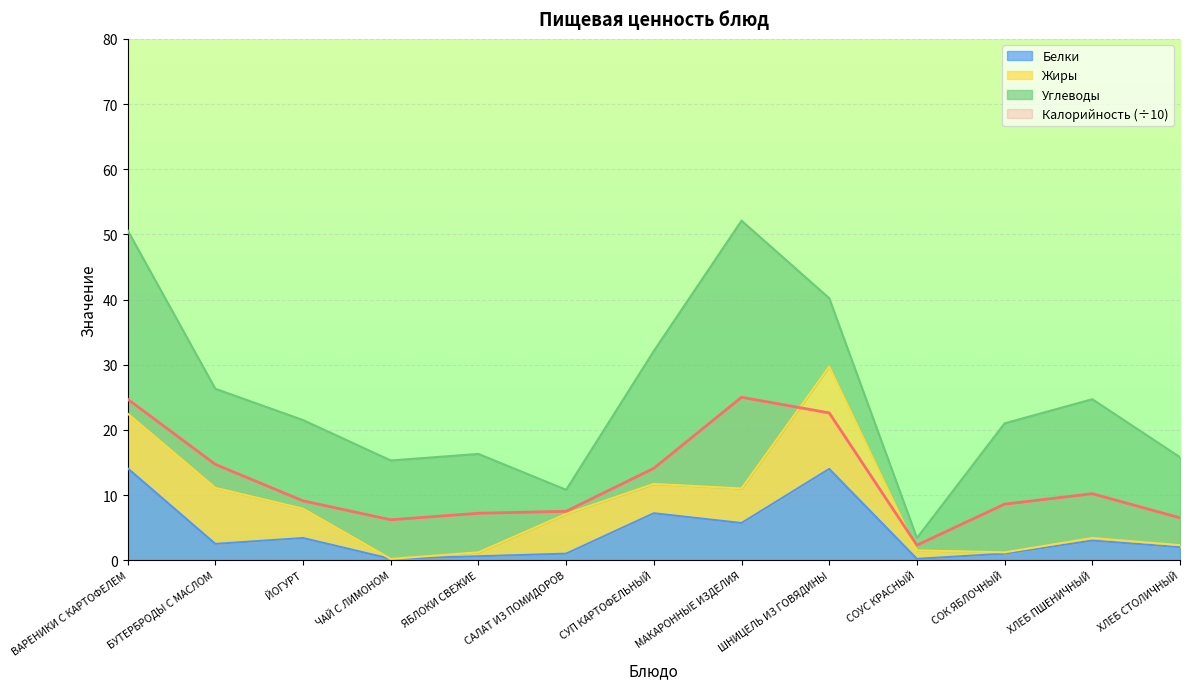

What is the sum of all Белки values?

54.9